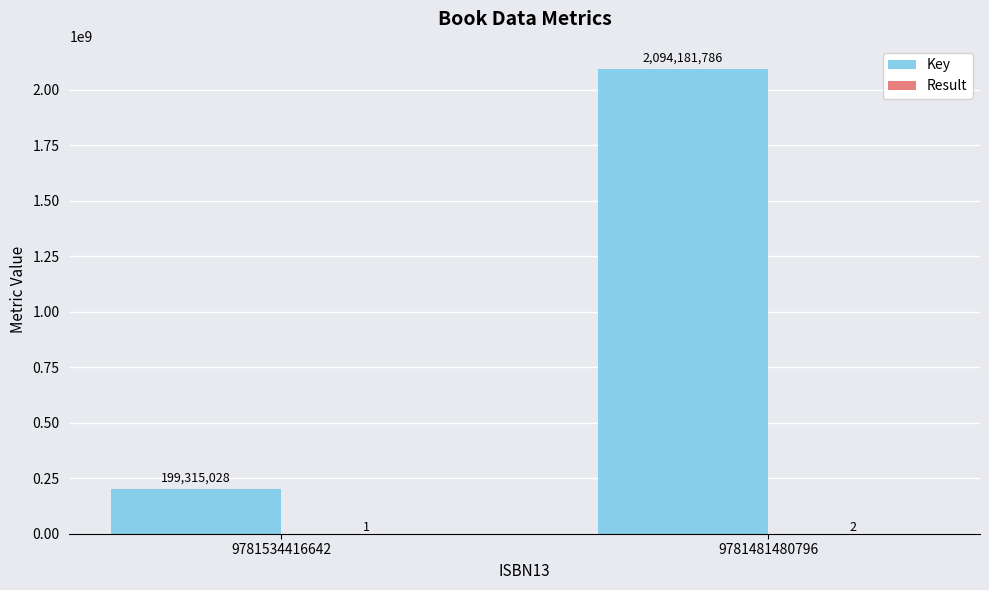

What is the greatest value displayed?

2094181786